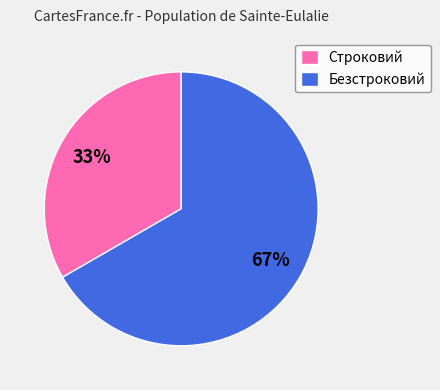

Combined, do Безстроковий and Строковий account for over 50%?

Yes